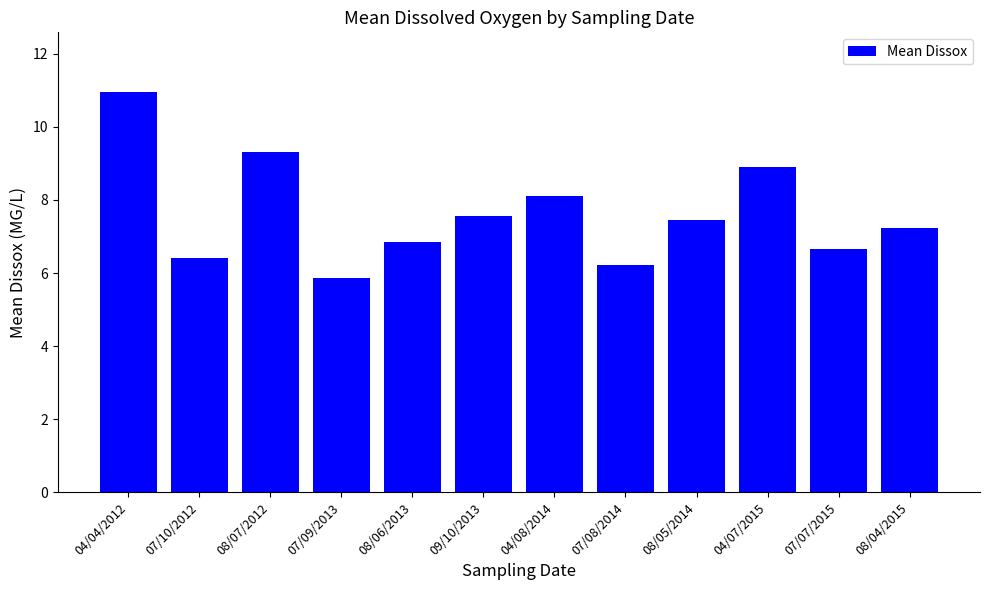

At which label is the value closest to 8?

04/08/2014